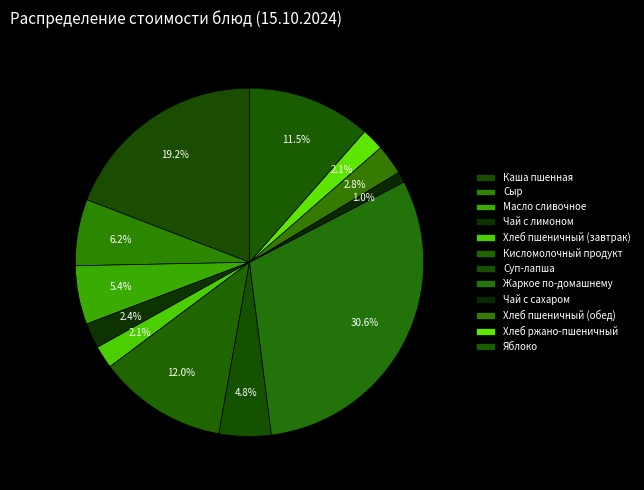

What is the ratio of the value at Чай с сахаром to the value at Кисломолочный продукт?

0.1